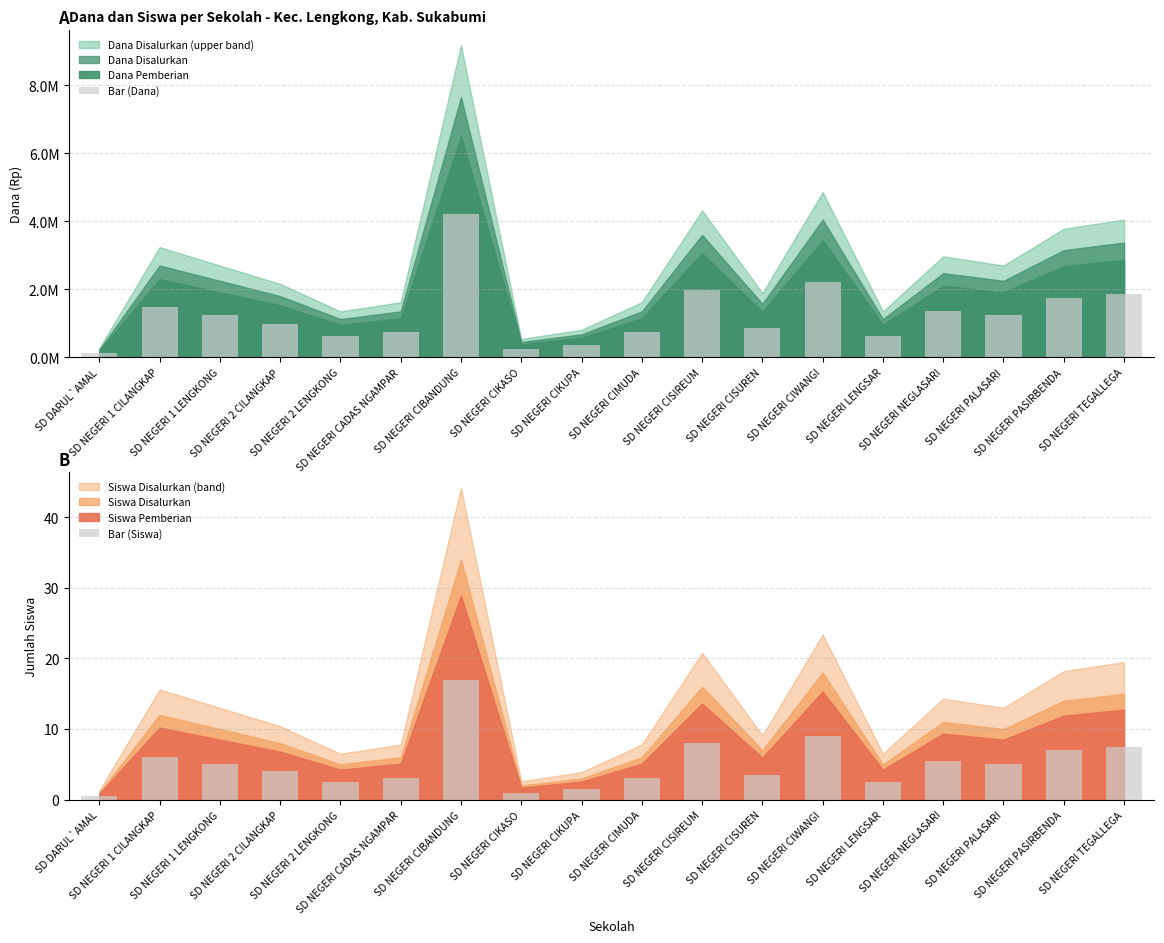

Between SD NEGERI PASIRBENDA and SD NEGERI CIBANDUNG, which is larger?

SD NEGERI CIBANDUNG